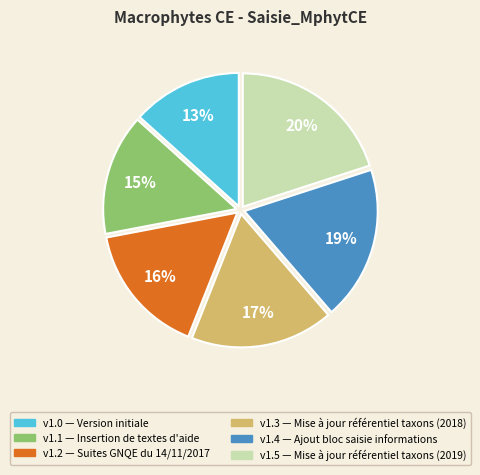

To the nearest percent, what is the average slice percentage?

17%